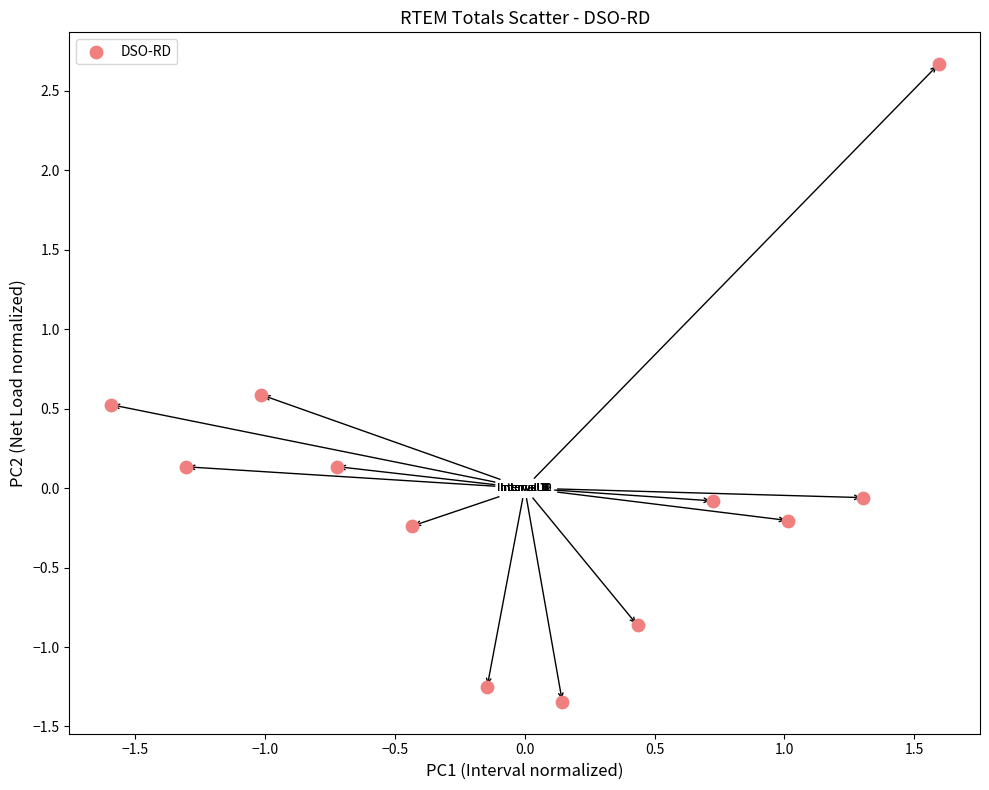

What is the range of Y values (max minus min)?

4.0